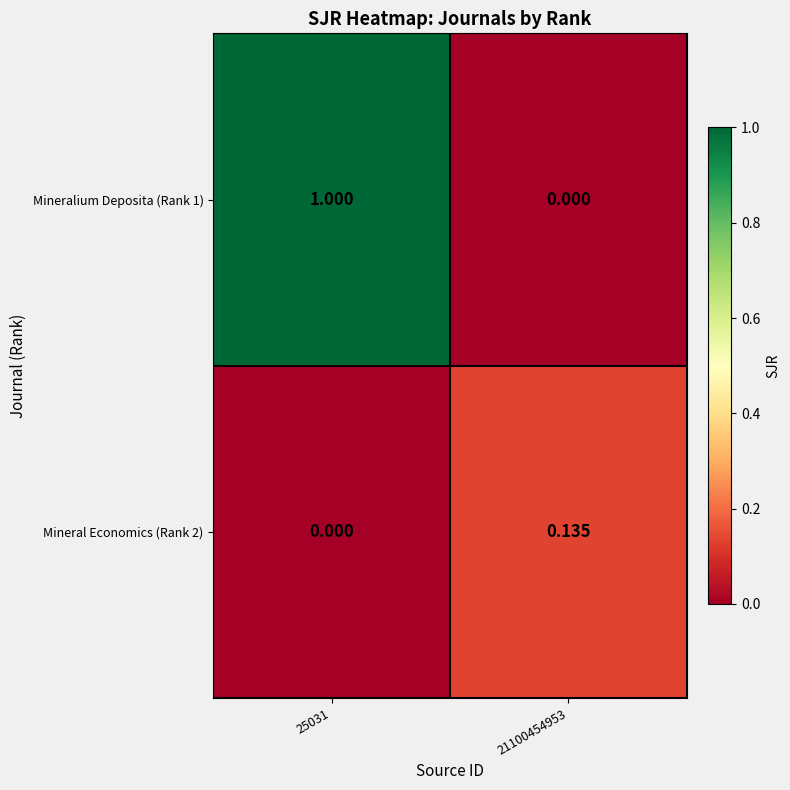

At 25031, list the series in order from smallest to largest.

Mineral Economics (Rank 2), Mineralium Deposita (Rank 1)